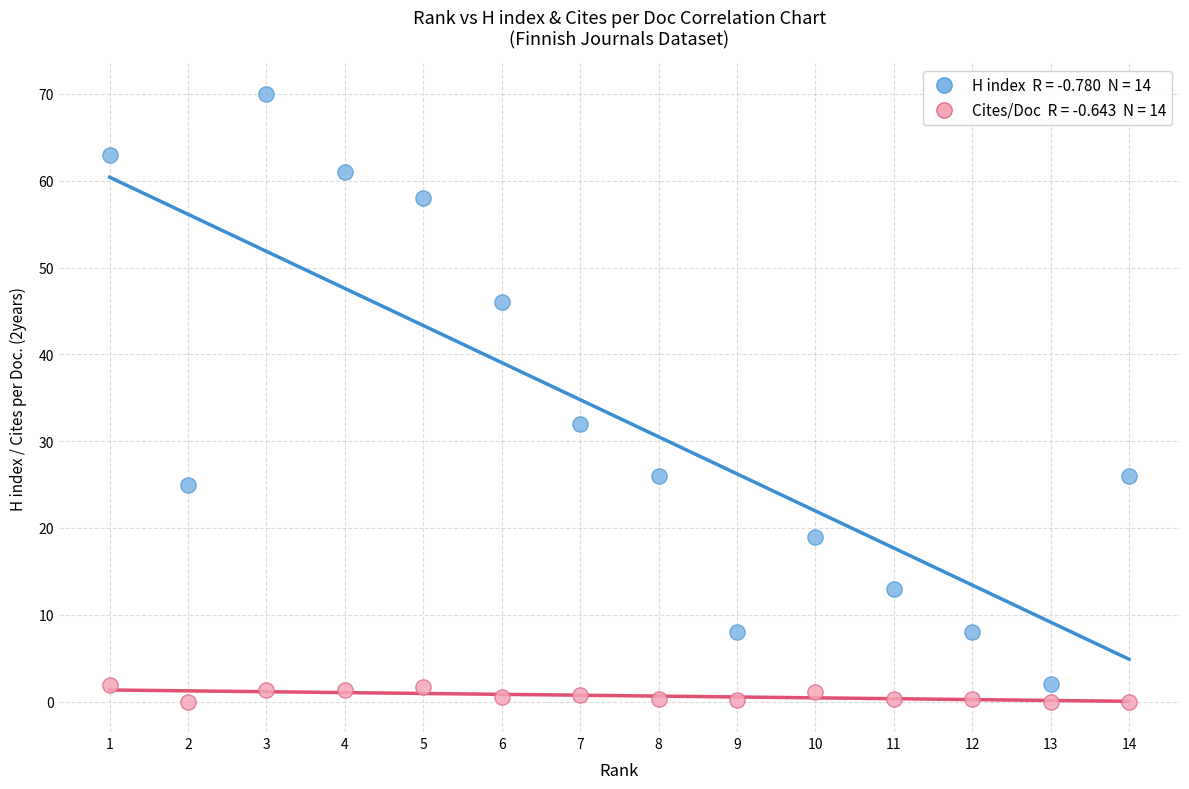

Across all series, what Y value is closest to 35?

32.0